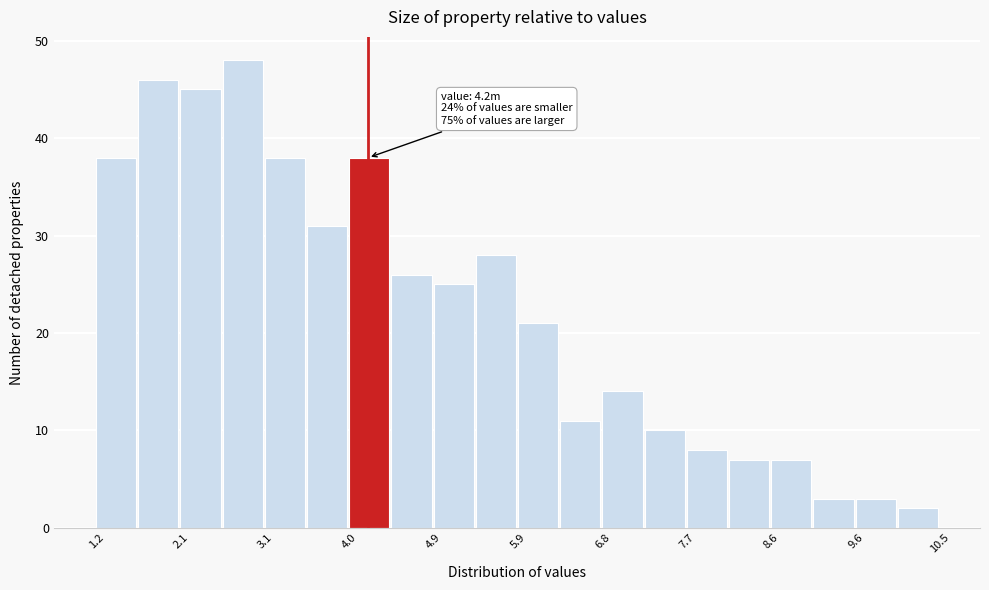

Which range on the x-axis has the tallest bar?

2.6 to 3.1